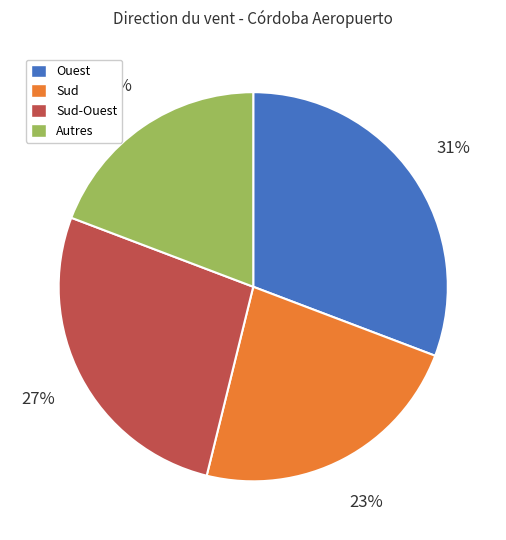

To the nearest percent, what is the average slice percentage?

25%